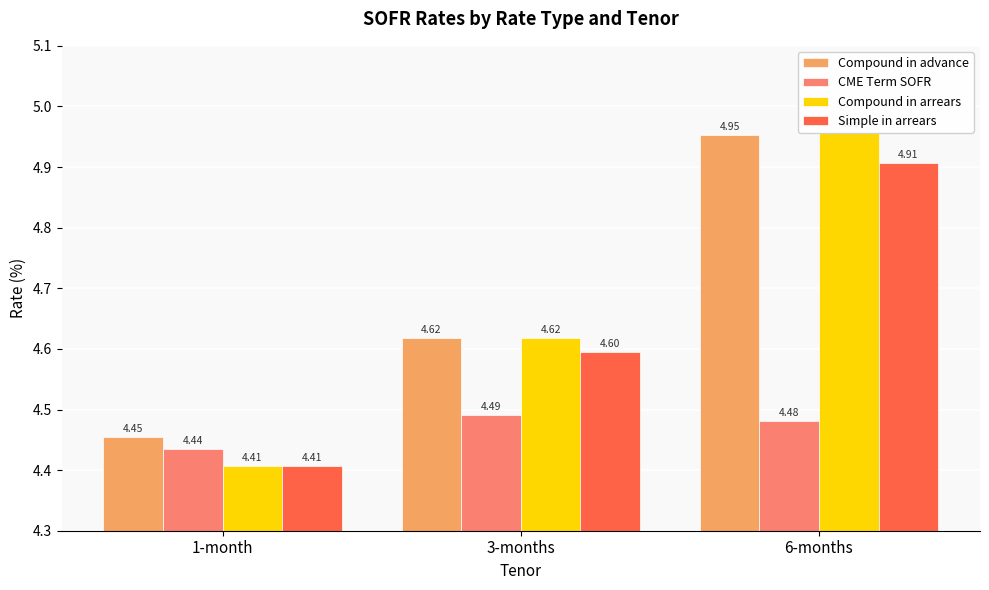

Which series has the largest total across all categories?

Compound in advance